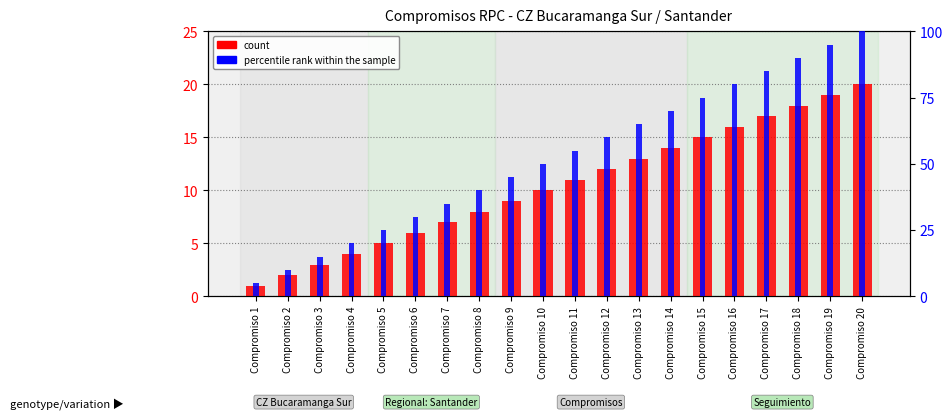

What is the sum of all count values?

210